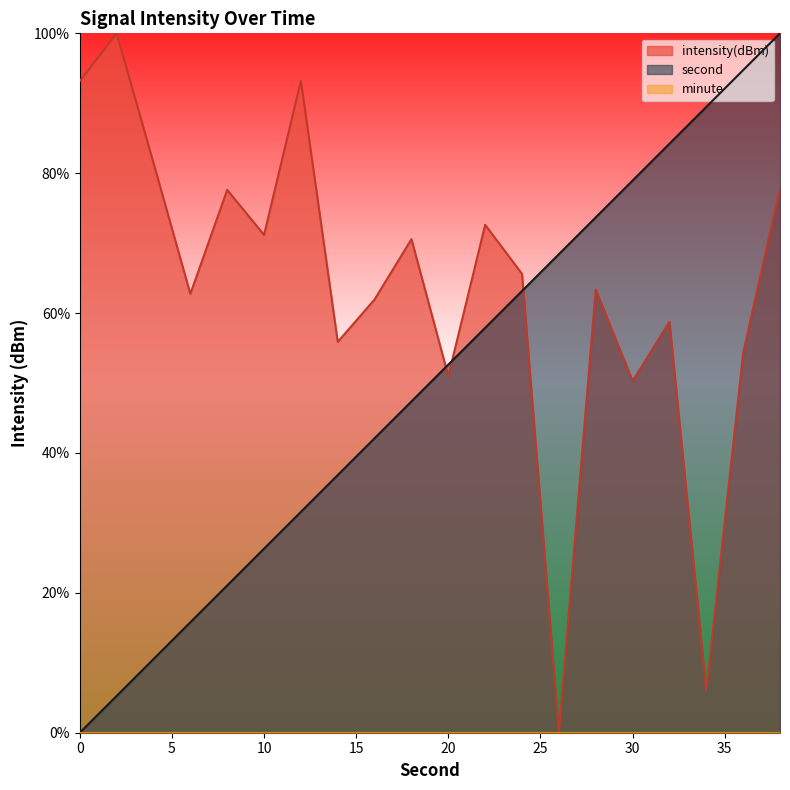

Which series has the largest total across all categories?

intensity(dBm)